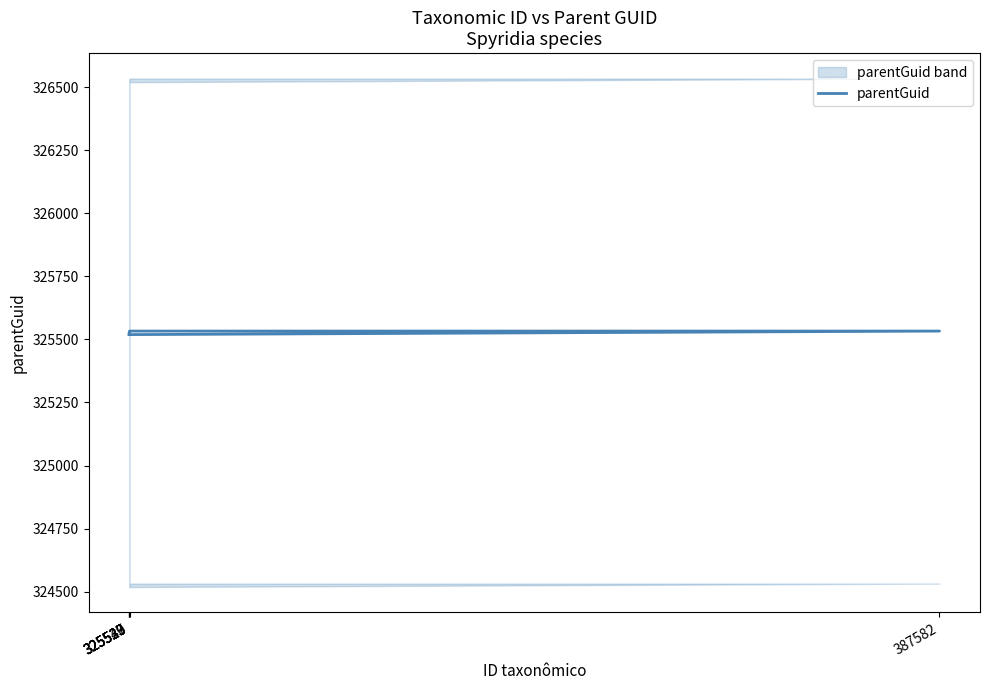

What is the label of the 2nd point from the right?

325549